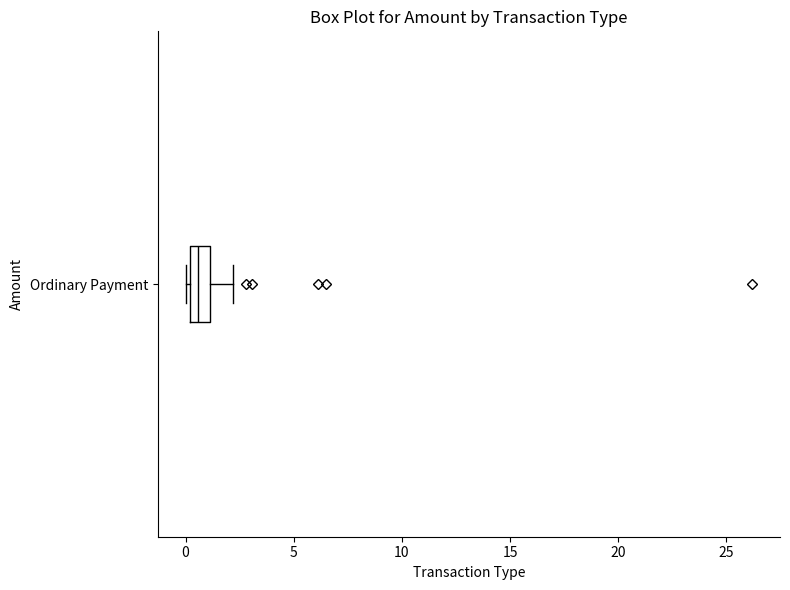

Where does the median line of the box for Ordinary Payment sit on the x-axis? The values are not printed on the chart, so give them approximately, as read against the axis.

0.5